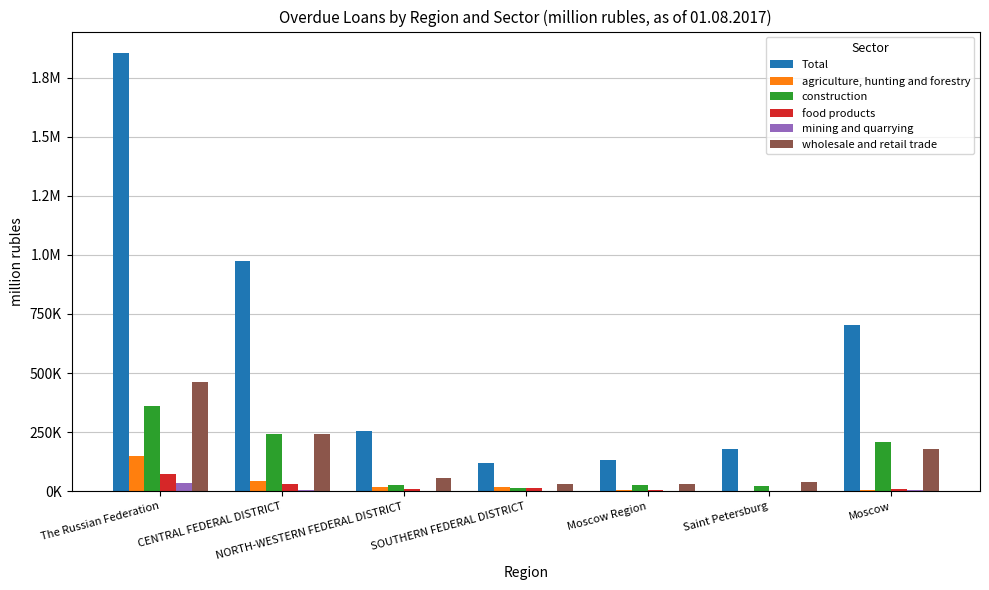

What is the difference between the maximum and second lowest values in the Total series?

1720532